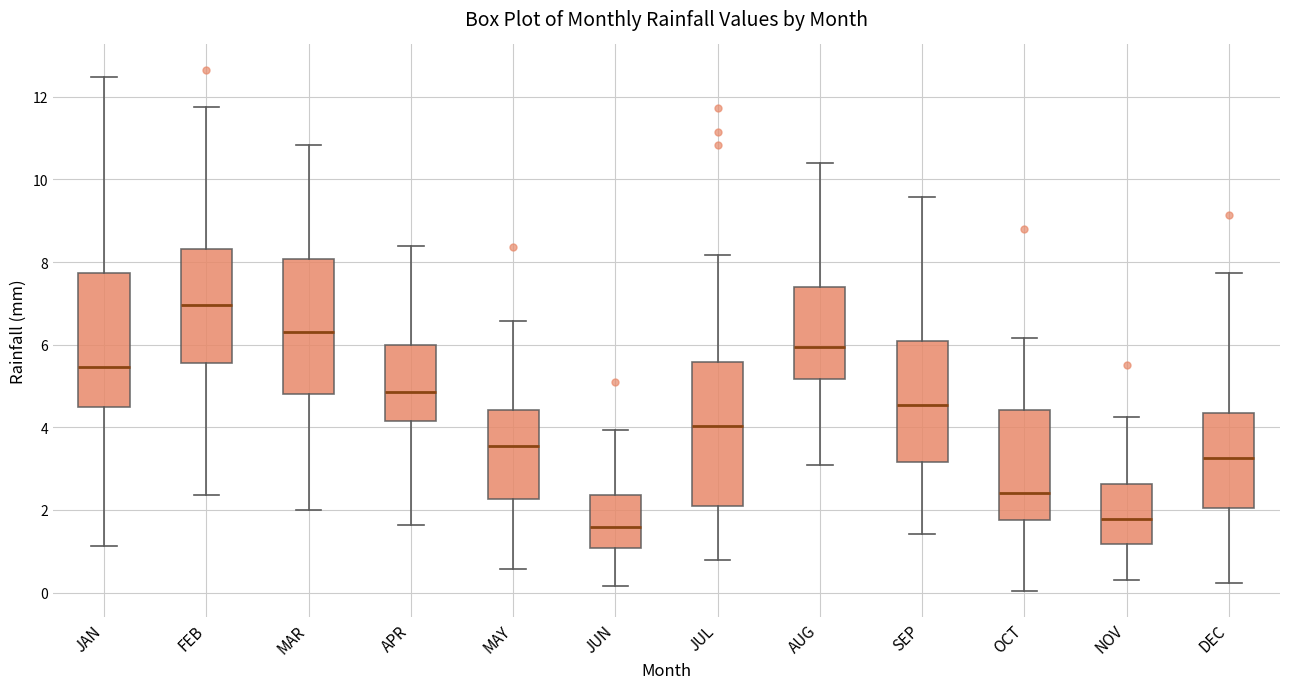

Which box is the tallest, from its lower edge to its upper edge?

JUL